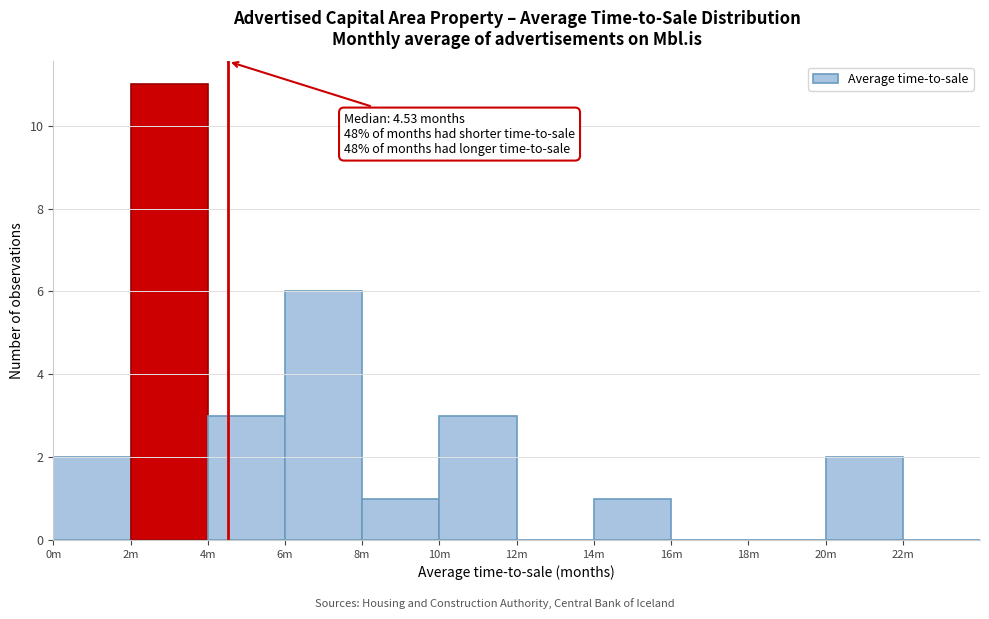

Reading left to right, what are all the values shown in this chart?

0m=2	2m=11	4m=3	6m=6	8m=1	10m=3	12m=0	14m=1	16m=0	18m=0	20m=2	22m=0